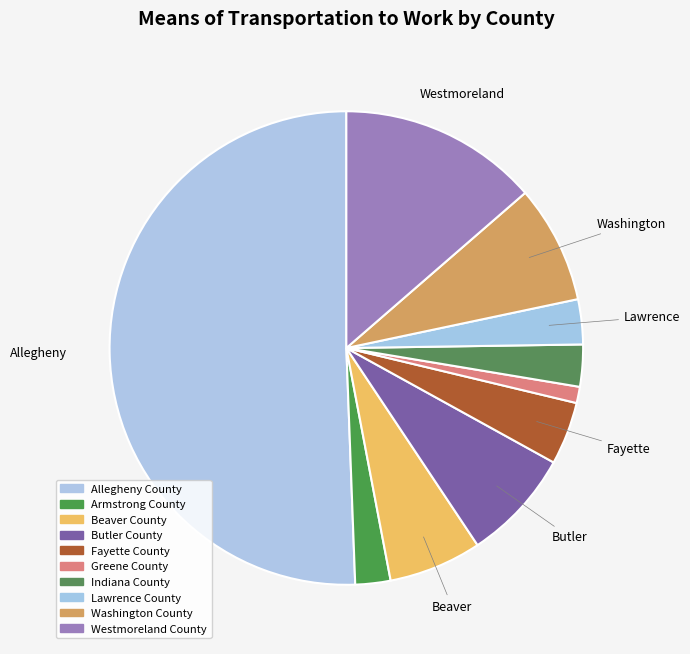

To the nearest percent, what portion does Lawrence County represent?

3%